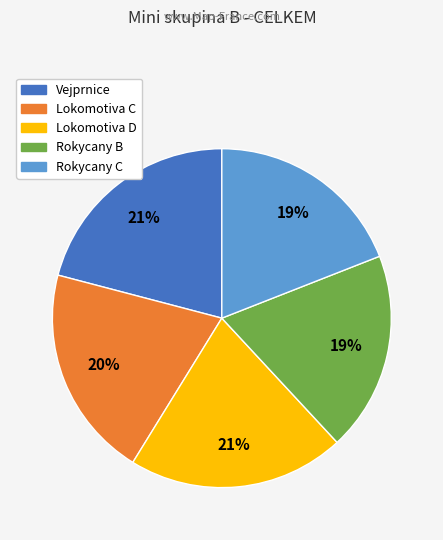

How many segments does this pie chart have?

5